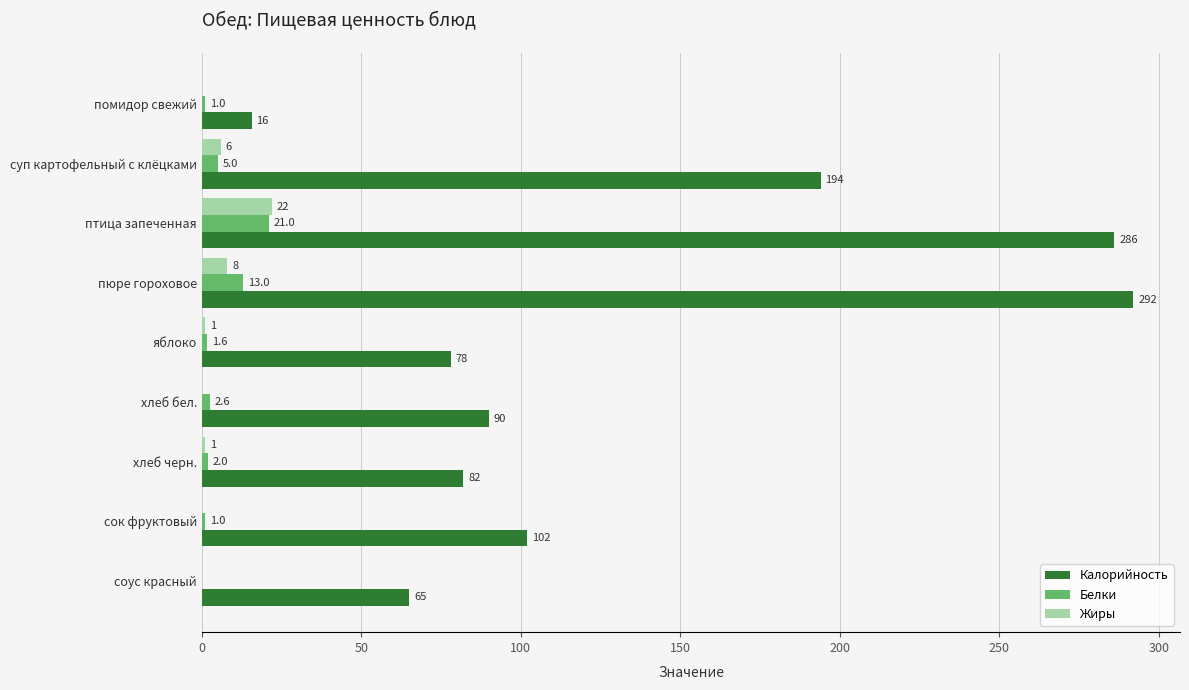

True or false: Белки has a value of 5.0 at суп картофельный с клёцками.

True